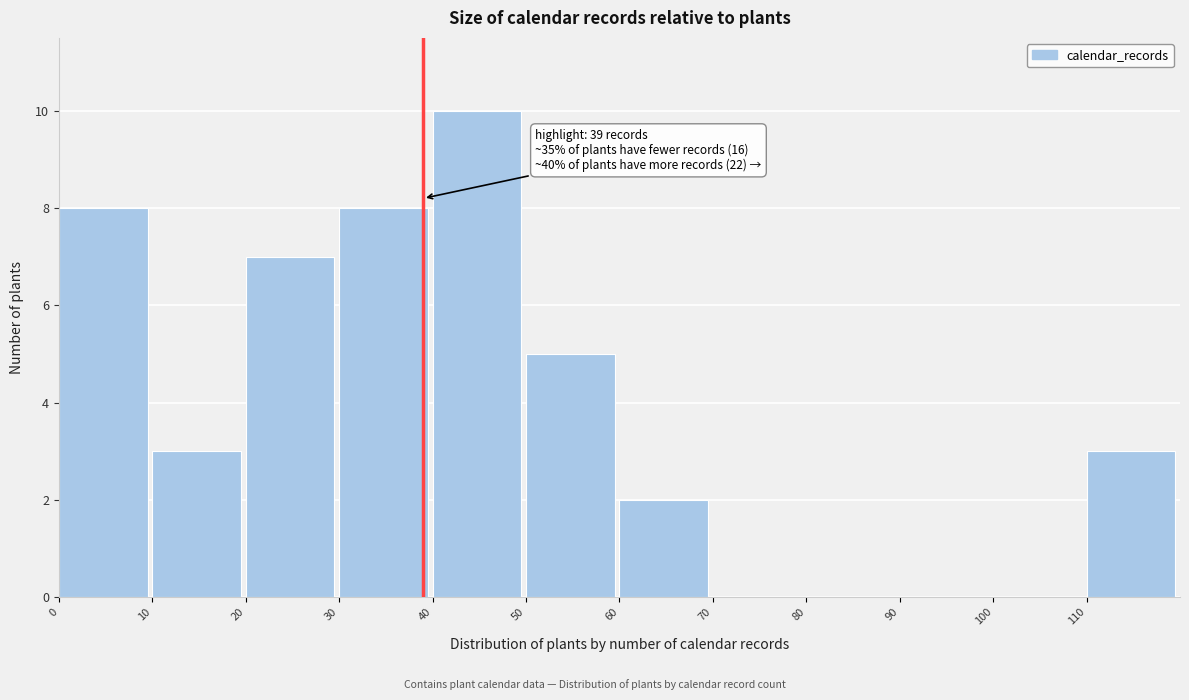

Which range on the x-axis has the tallest bar?

40 to 50